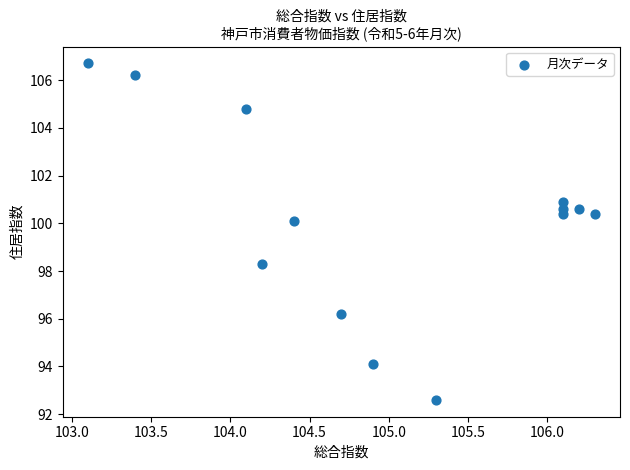

What Y value in the scatter plot is closest to 99?

98.3